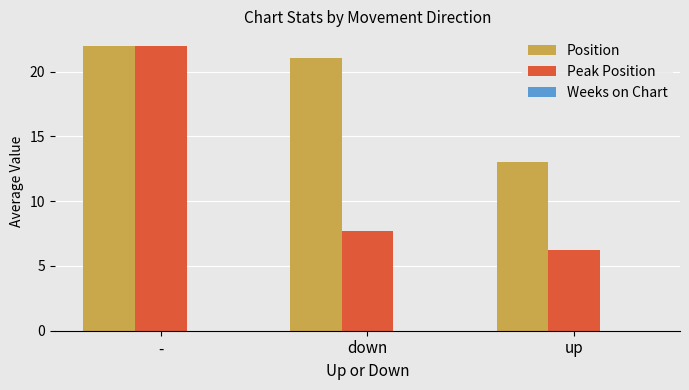

Which series changed the most between - and down?

Peak Position